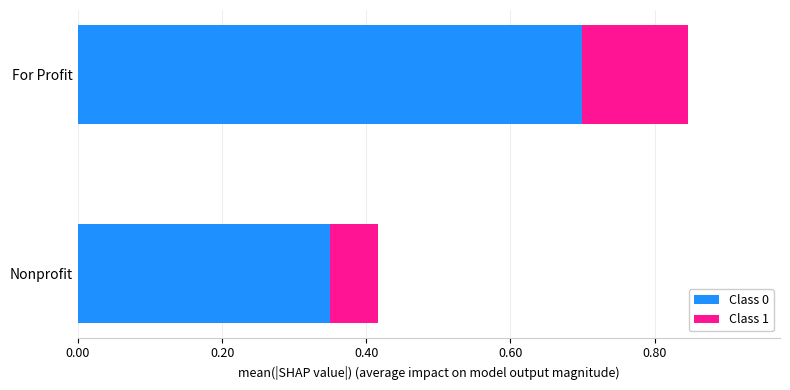

At which label is Class 0 closest to 0?

Nonprofit